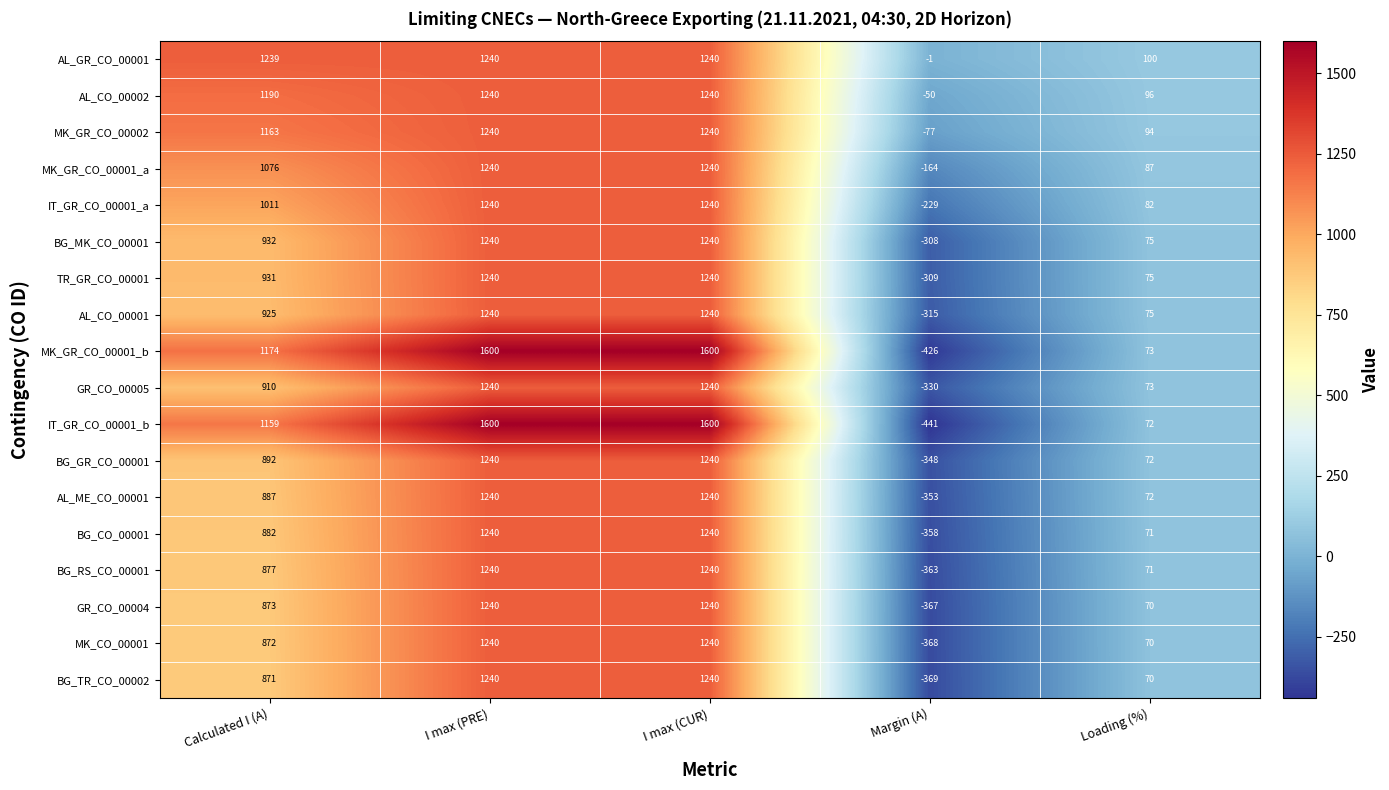

How many GR_CO_00005 values are between 73 and 1240?

4